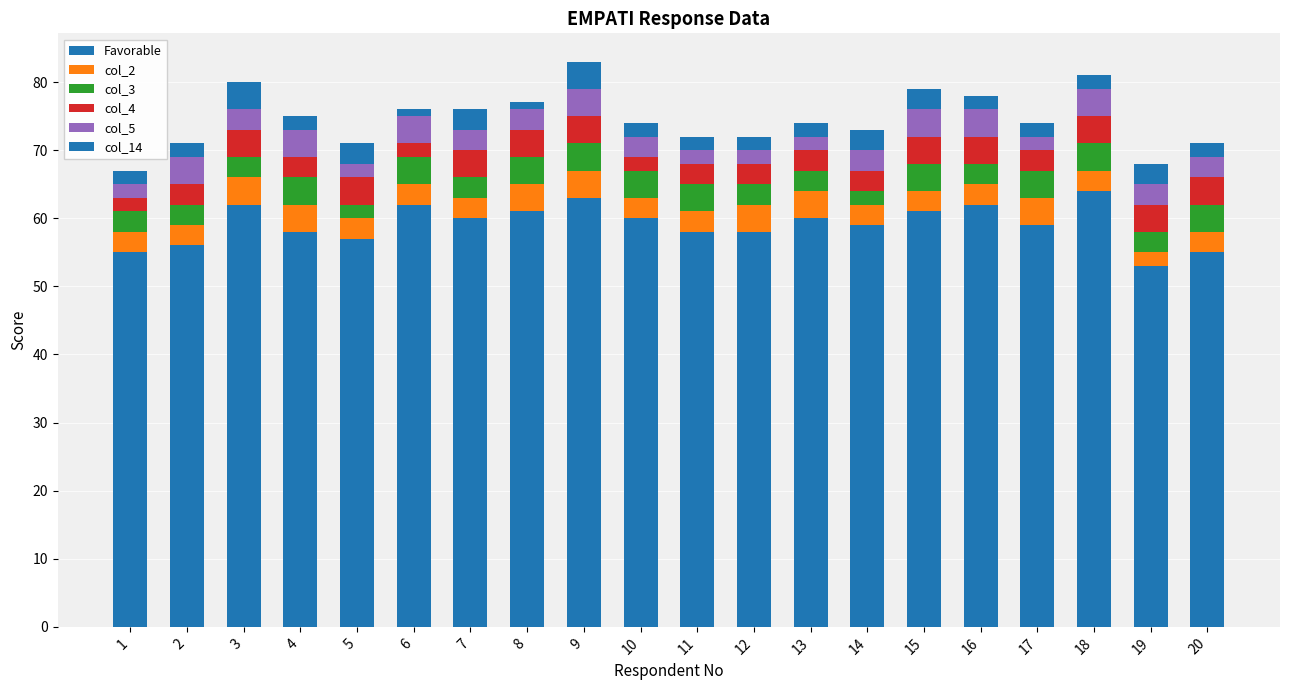

Between 8 and 11, which is larger?

8